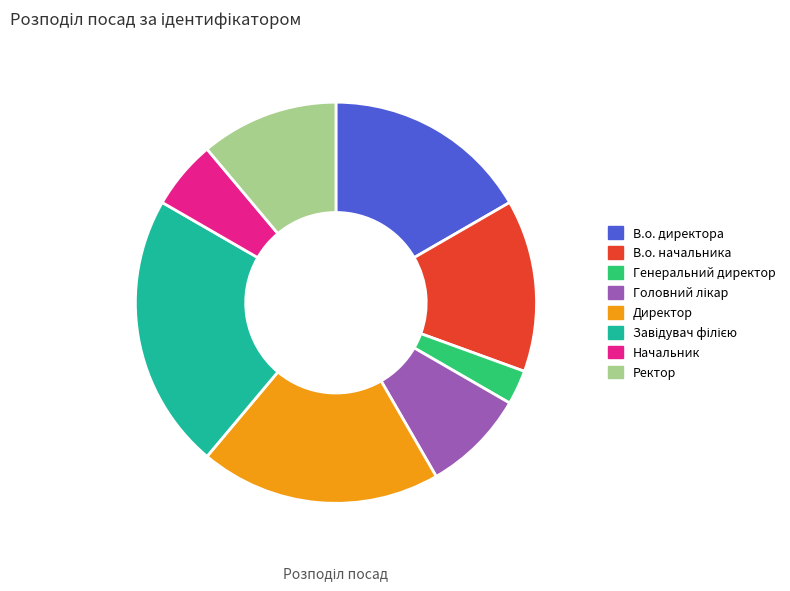

The Генеральний директор slice represents 3% of the pie. True or false?

True